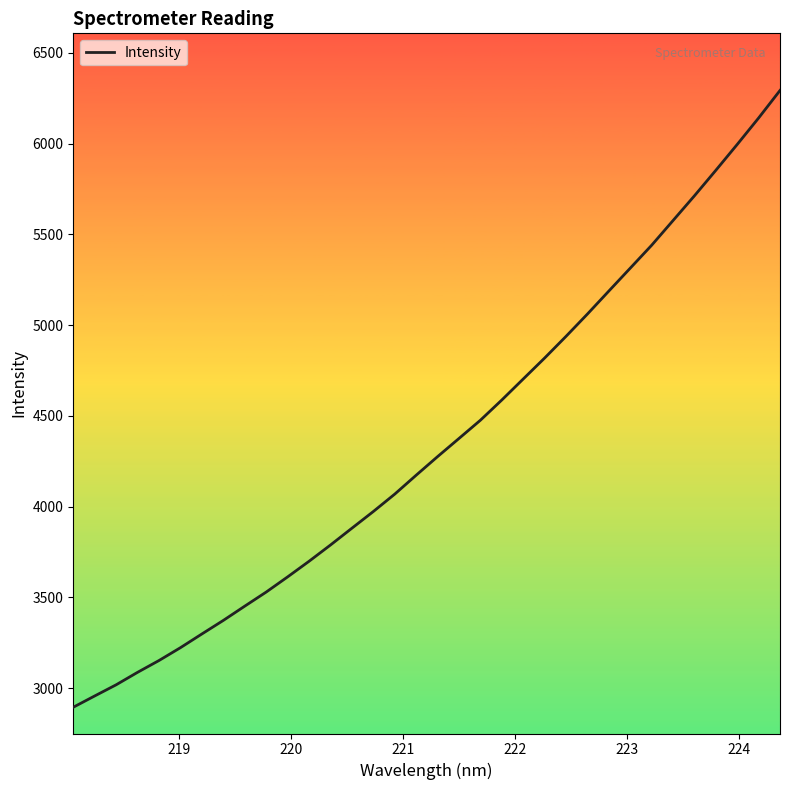

What is the minimum value shown in the chart?

2894.9